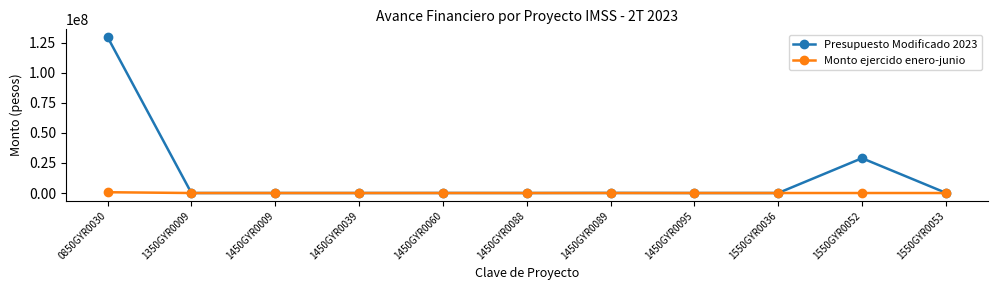

What is the label of the 3rd point from the right?

1550GYR0036